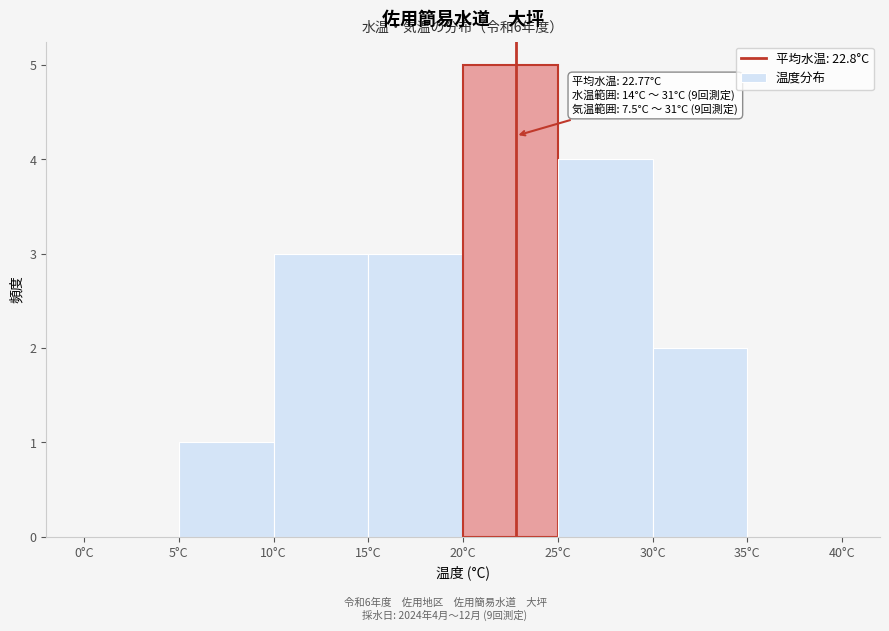

Which range on the x-axis has the tallest bar?

20 to 25